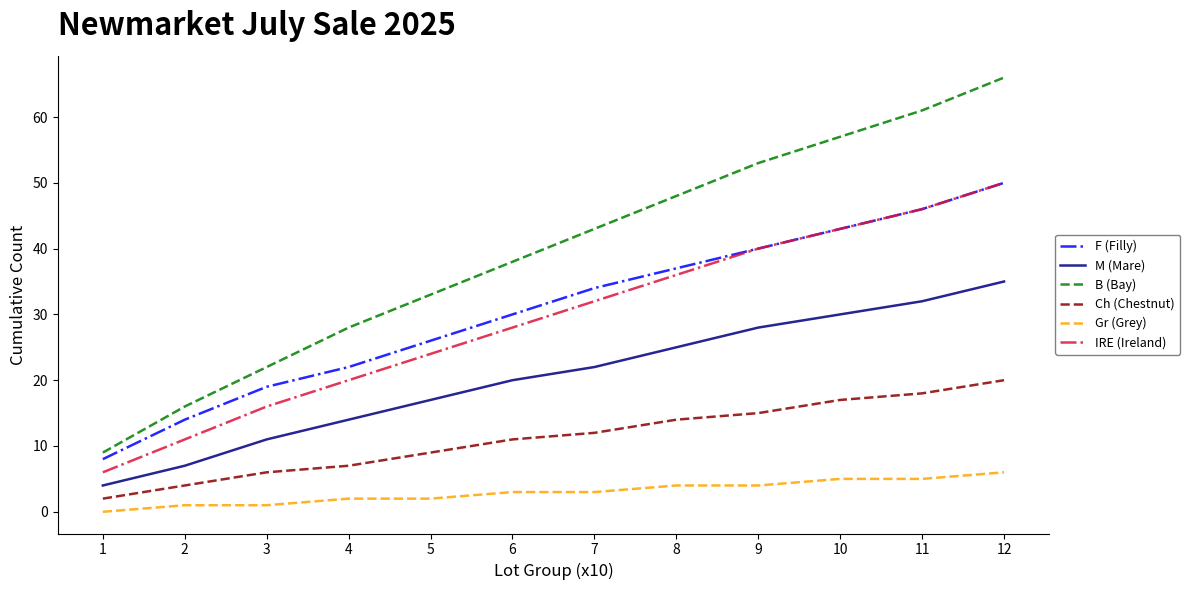

What is the difference between the maximum and minimum values in the Ch (Chestnut) series?

18